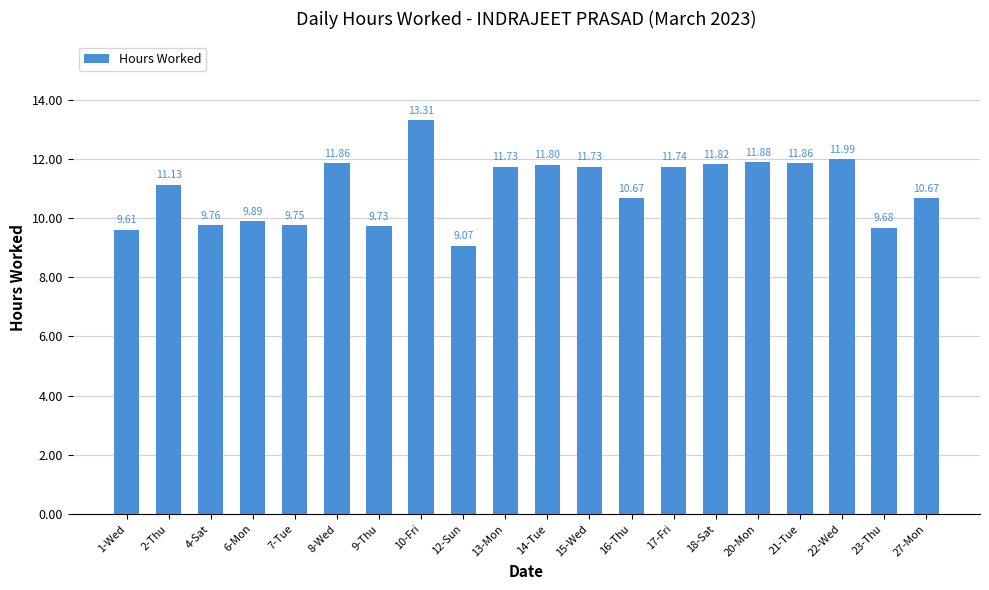

Approximately how many times larger is the value at 27-Mon compared to 8-Wed?

0.9